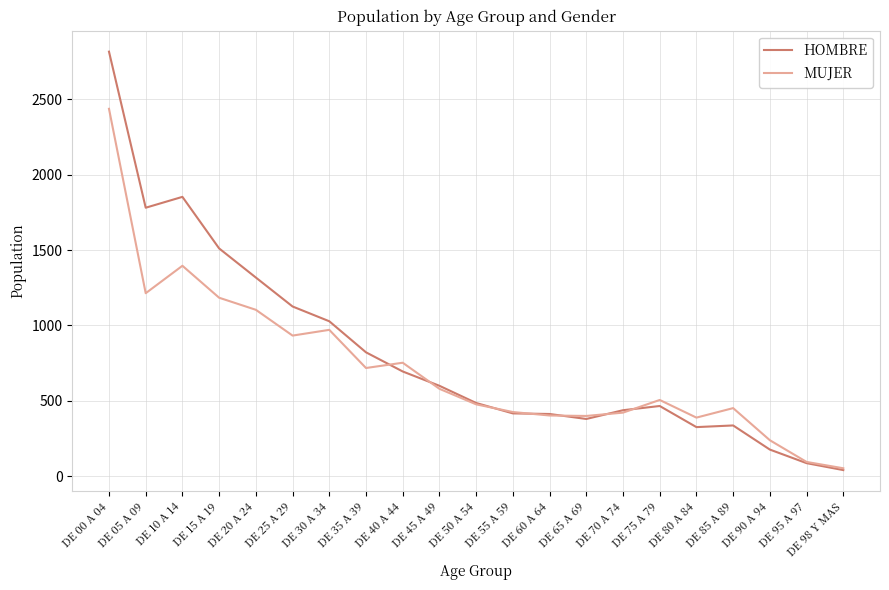

Rank the series by their maximum value, from highest to lowest.

HOMBRE, MUJER